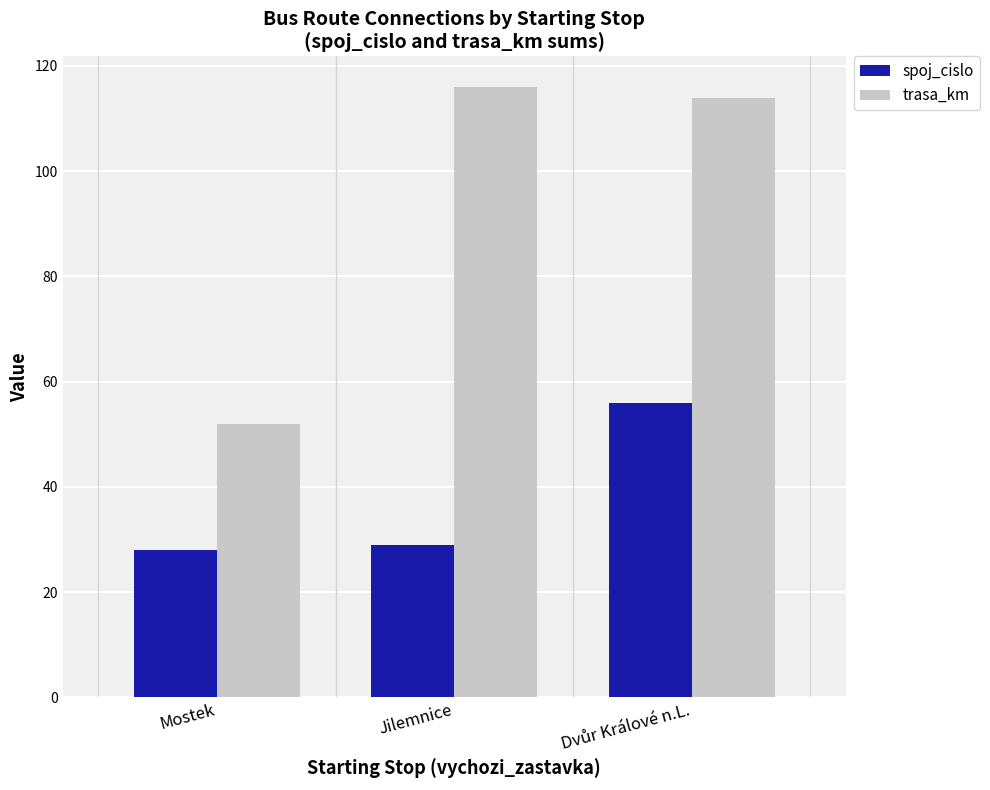

What is the smallest value displayed?

28